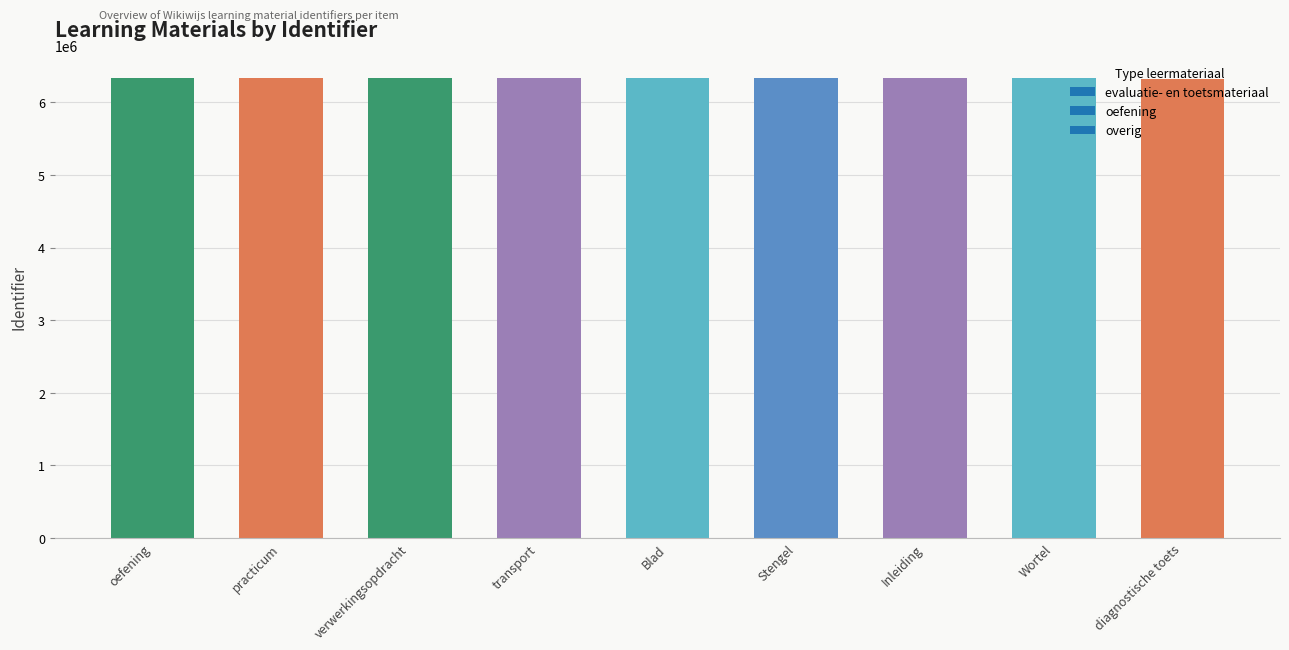

The chart shows a value of 6329661 at practicum. True or false?

True